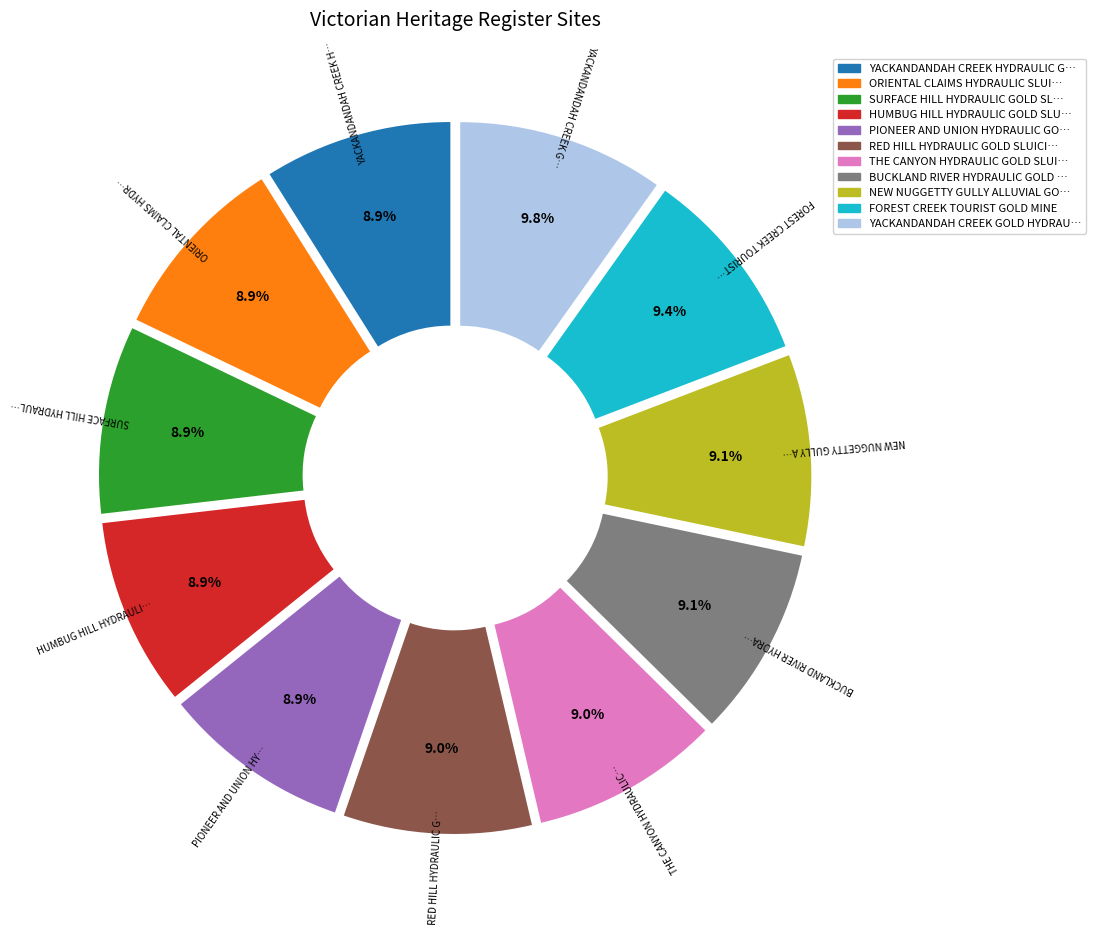

How many slices are in this pie chart?

11